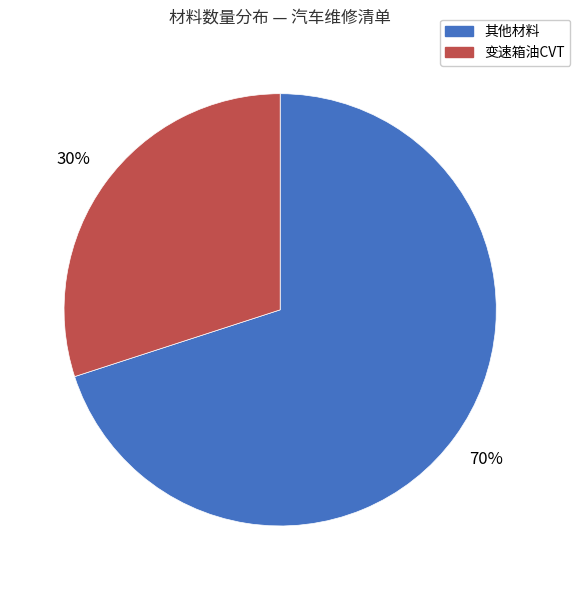

Is it true that 其他材料 is 70% of the pie?

True